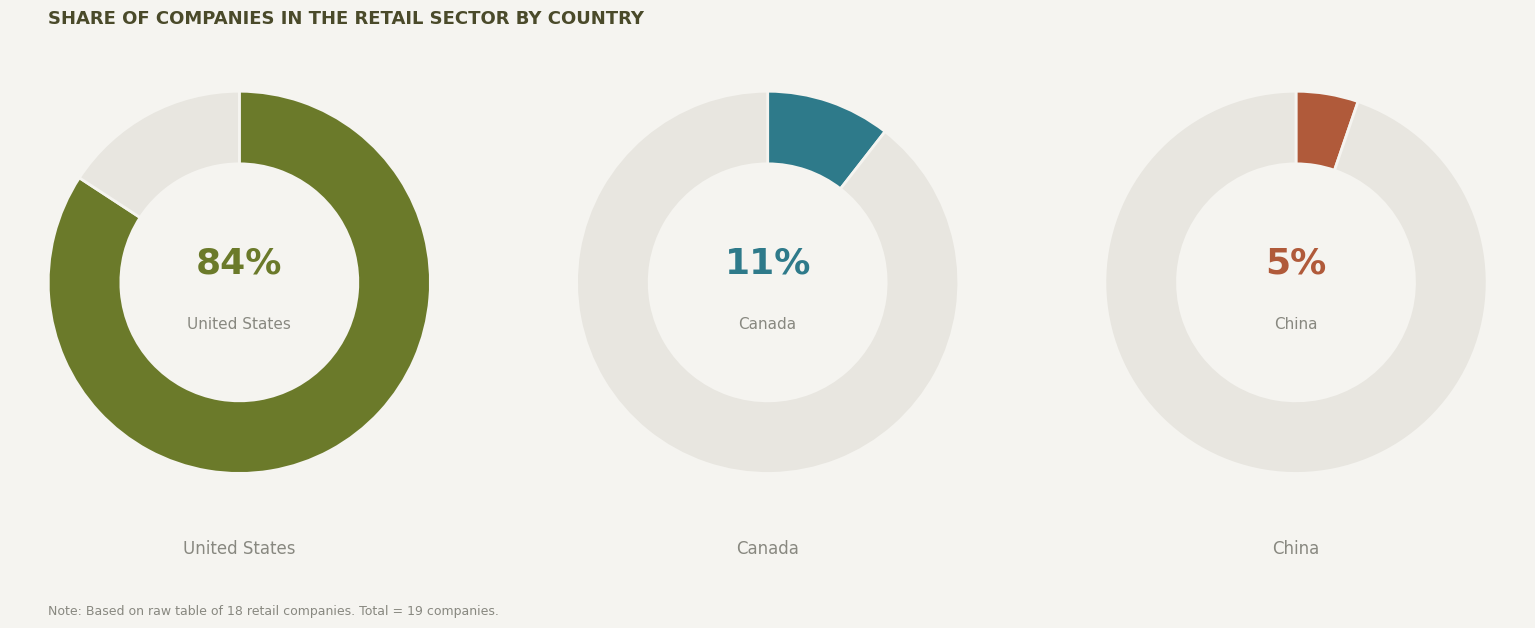

Between Canada and United States, which is larger?

United States